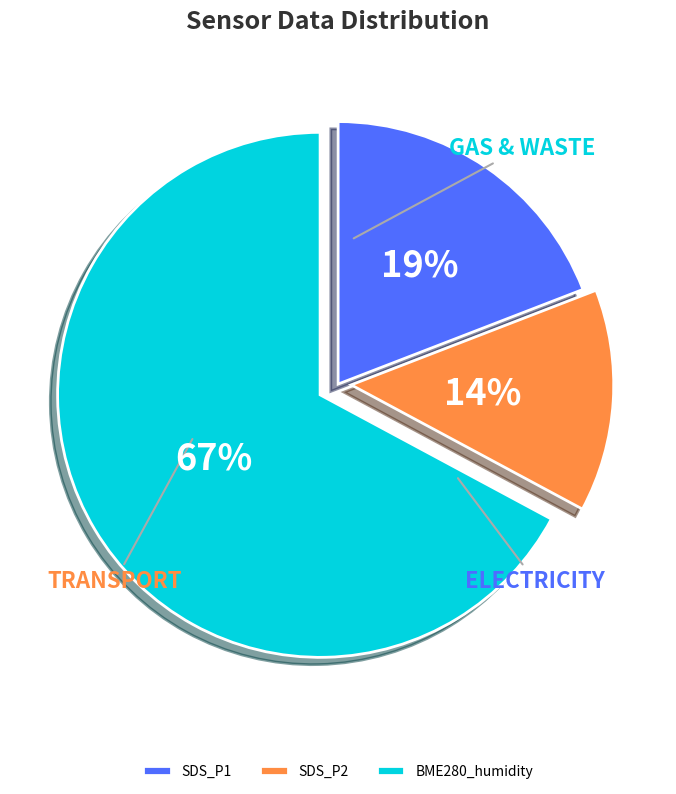

Do SDS_P1 and BME280_humidity together represent more than half of the pie?

Yes